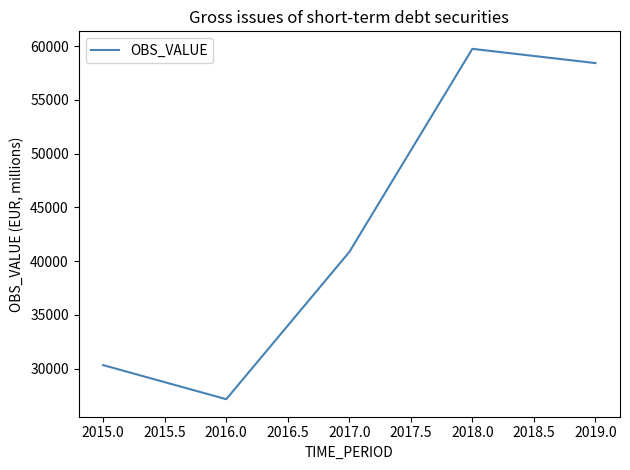

Between 2016.0 and 2018.0, which is larger?

2018.0